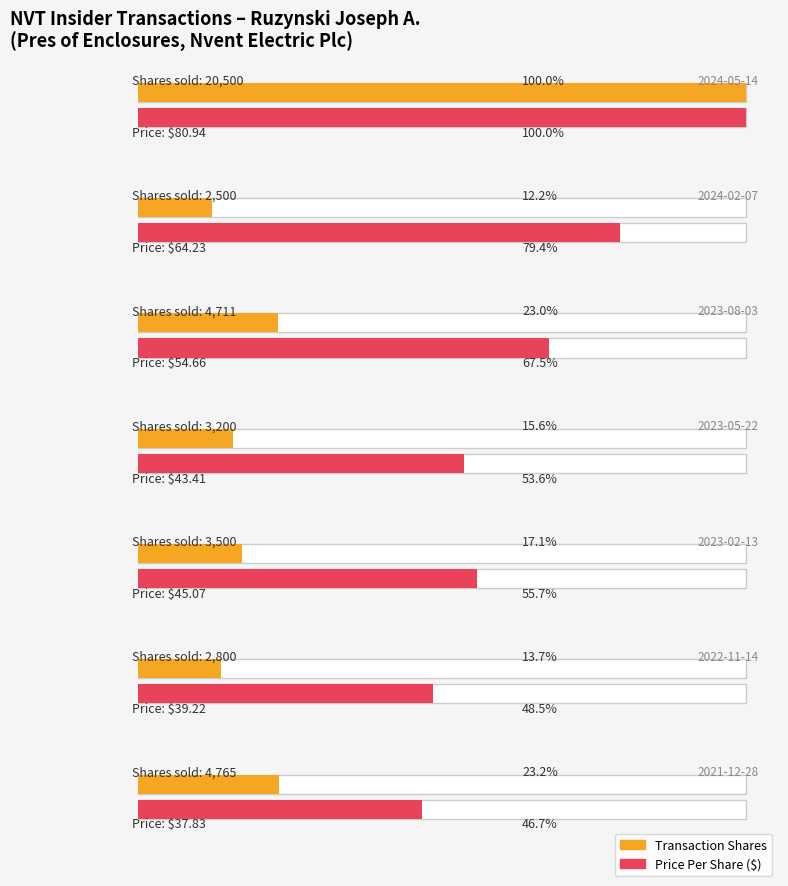

What is the label of the 3rd bar from the left?

2023-08-03